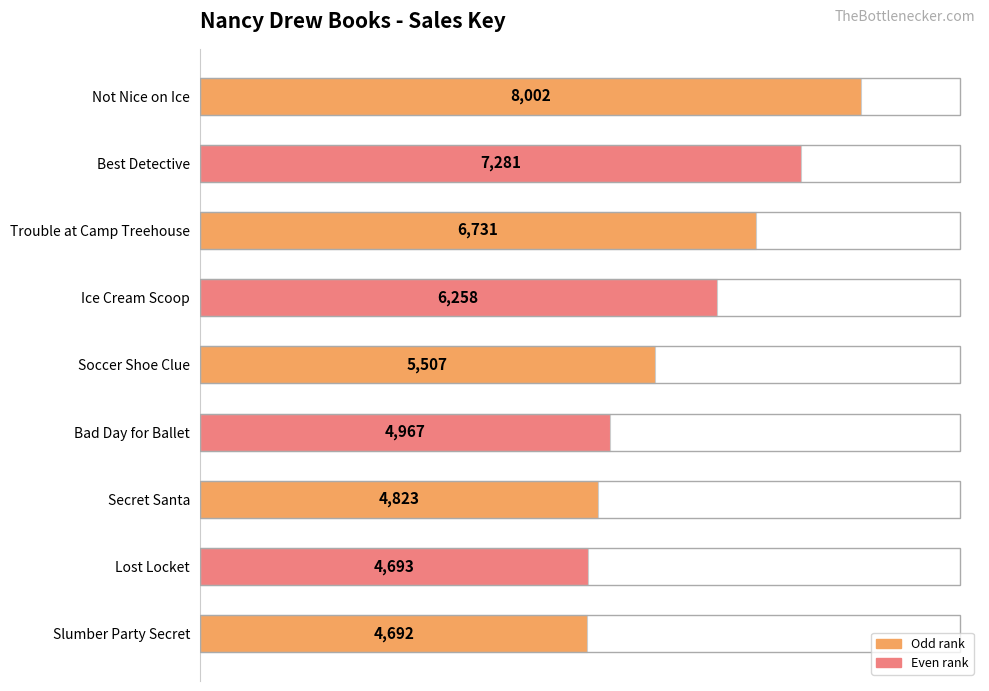

Rank the categories by value from lowest to highest.

Slumber Party Secret, Lost Locket, Secret Santa, Bad Day for Ballet, Soccer Shoe Clue, Ice Cream Scoop, Trouble at Camp Treehouse, Best Detective, Not Nice on Ice